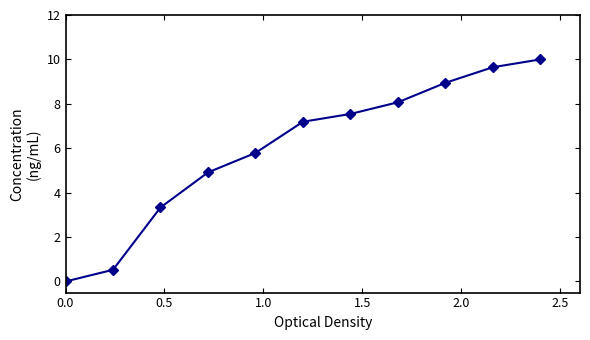

What is the greatest value displayed?

10.0